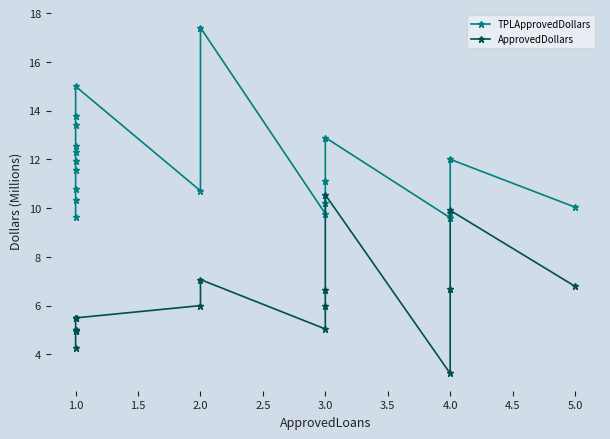

True or false: ApprovedDollars and TPLApprovedDollars cross at least once.

False